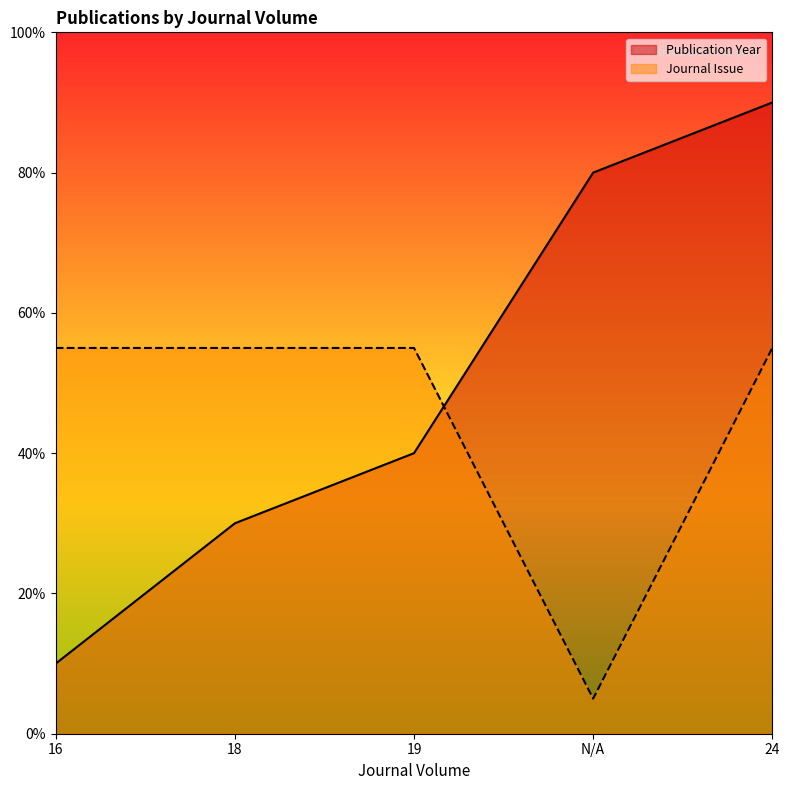

Reading left to right, transcribe all the data shown in this chart.

Publication Year: 16=0.1	18=0.3	19=0.4	N/A=0.8	24=0.9
Journal Issue: 16=0.6	18=0.6	19=0.6	N/A=0.1	24=0.6